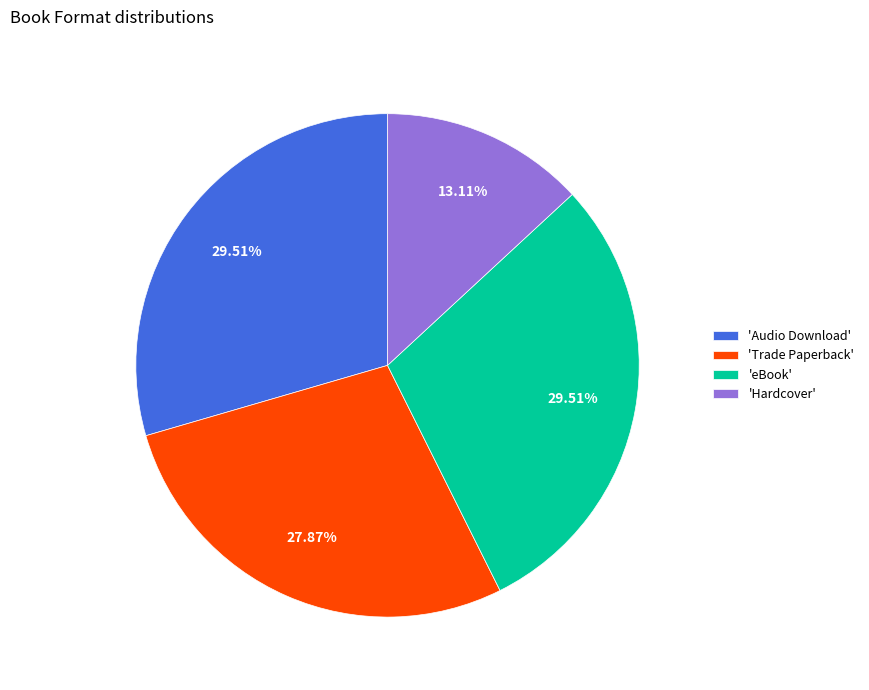

How many segments does this pie chart have?

4